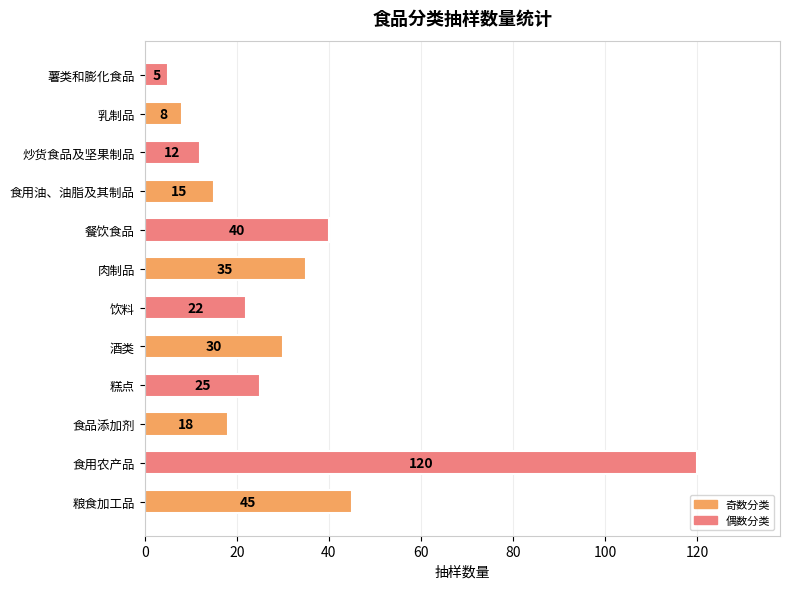

Reading bottom to top, list all the values displayed in this chart.

45	120	18	25	30	22	35	40	15	12	8	5